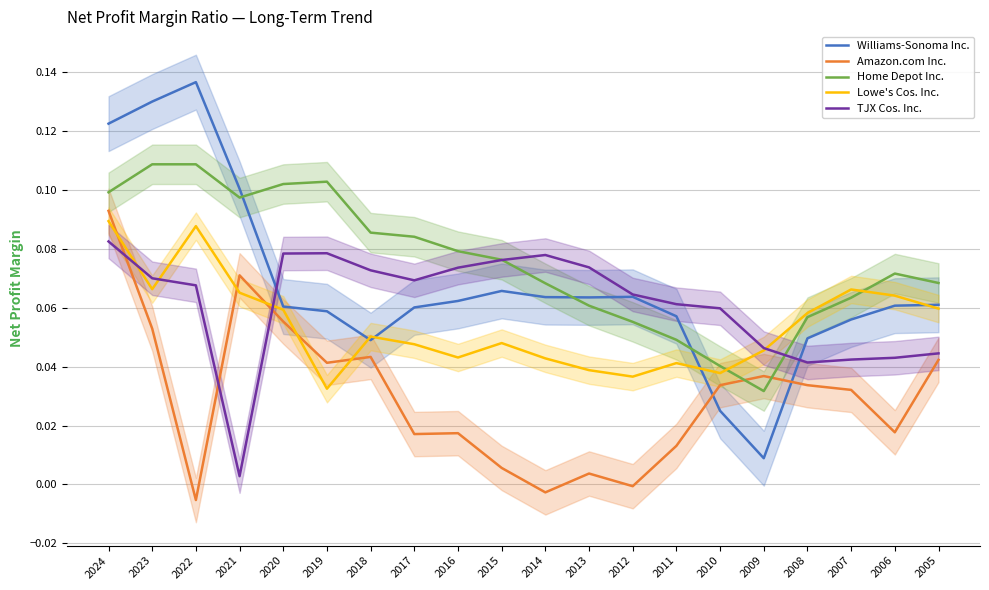

Rank the series by their maximum value, from lowest to highest.

TJX Cos. Inc., Lowe's Cos. Inc., Amazon.com Inc., Home Depot Inc., Williams-Sonoma Inc.